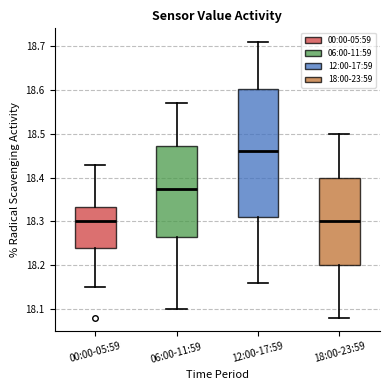

Which box's median line is the highest?

12:00-17:59